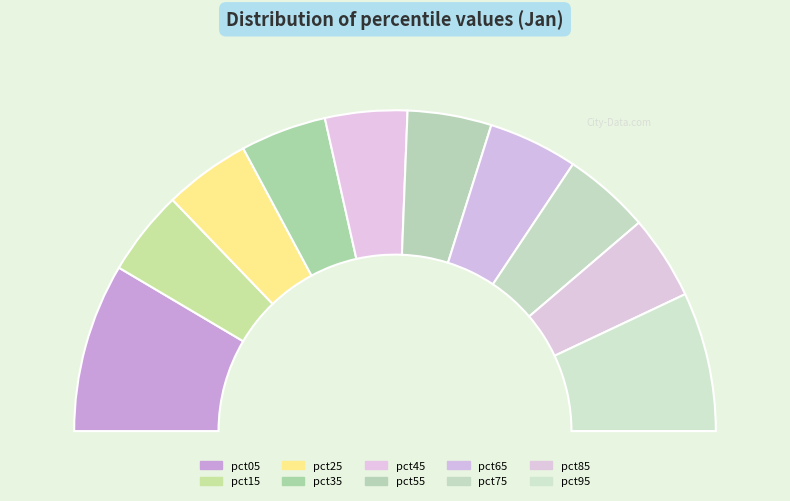

Rank the categories by value from highest to lowest.

pct05, pct95, pct65, pct75, pct25, pct35, pct15, pct85, pct55, pct45